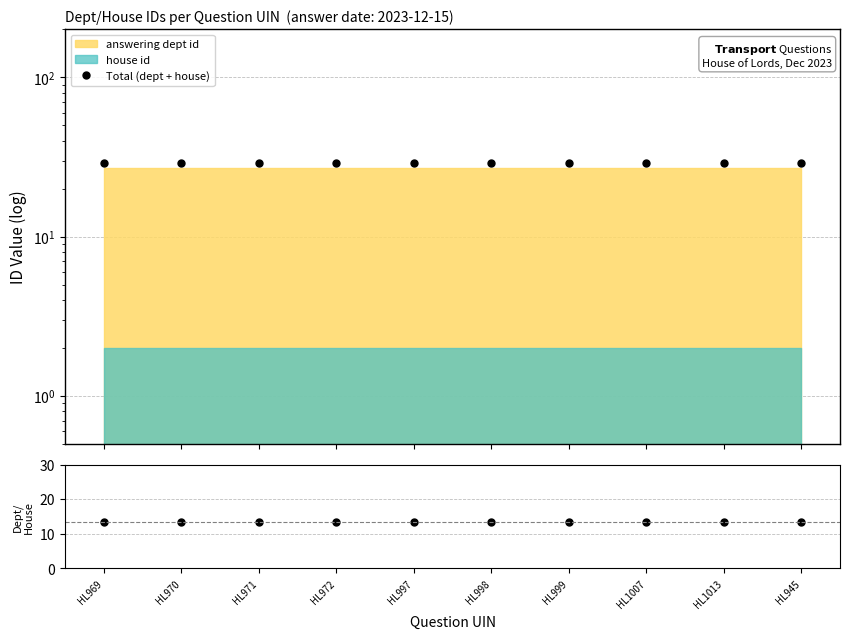

At which category is the sum across all series the highest?

HL969